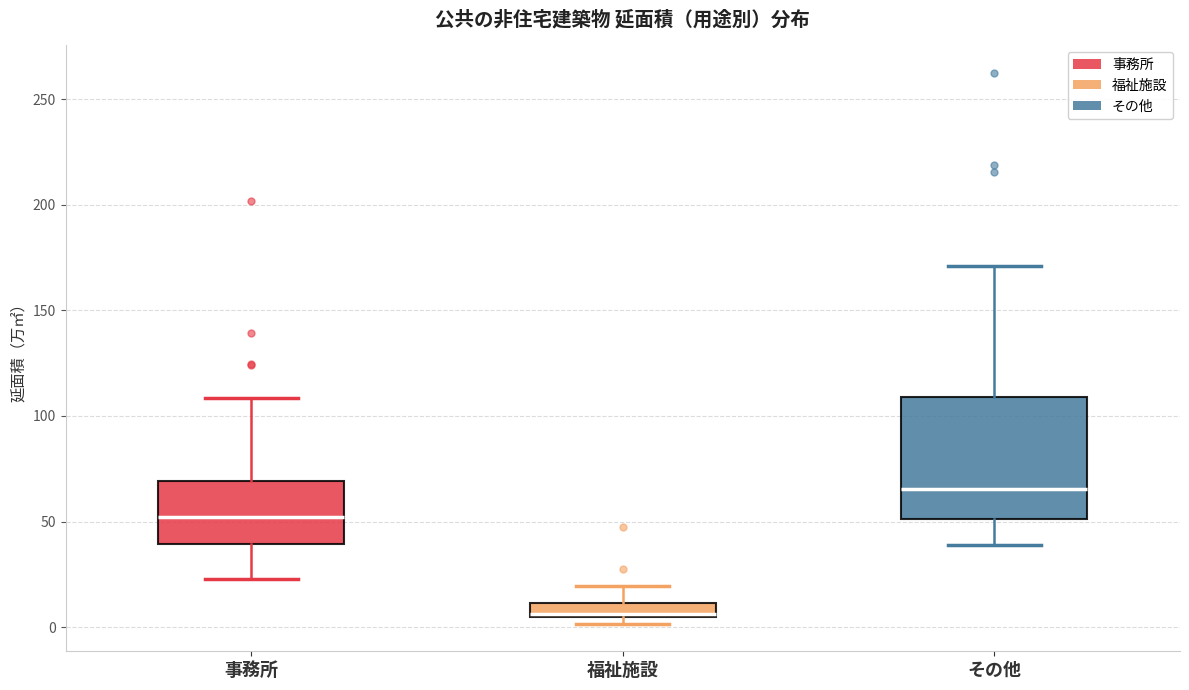

Which box is the tallest, from its lower edge to its upper edge?

その他